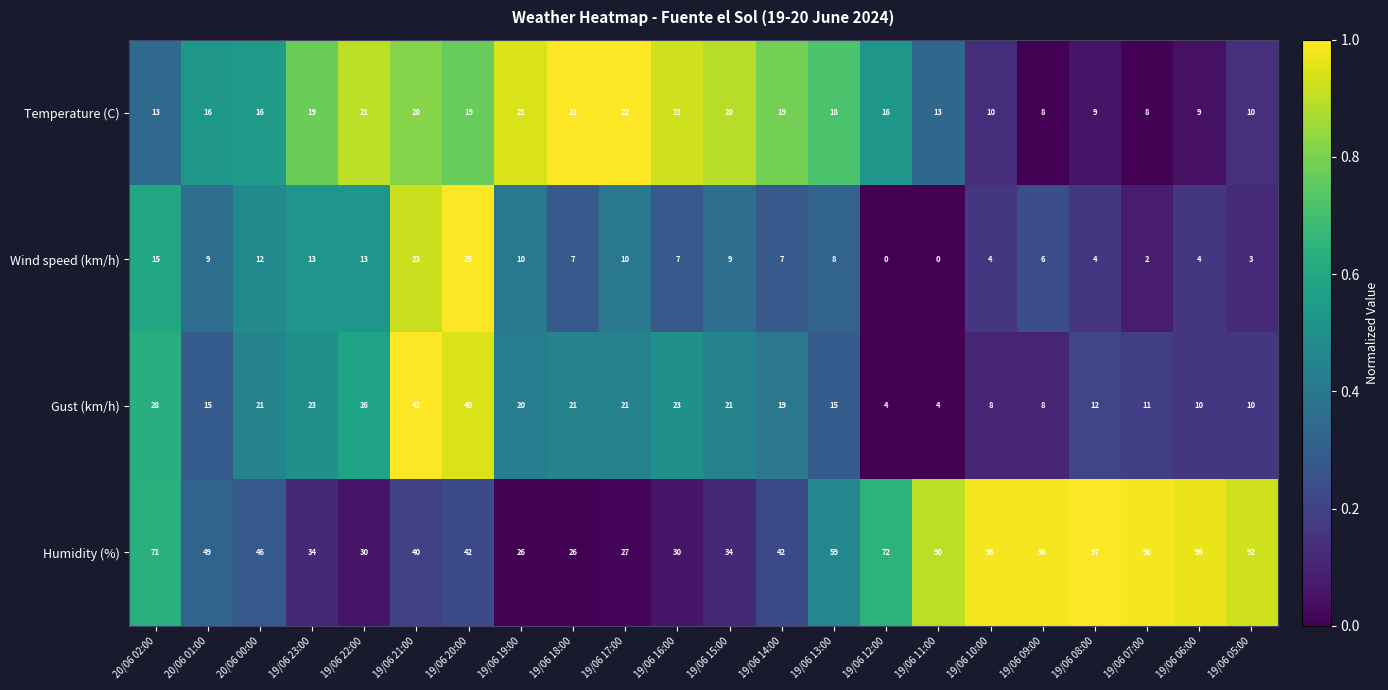

Rank the series at 19/06 20:00 from highest to lowest value.

Humidity (%), Gust (km/h), Wind speed (km/h), Temperature (C)